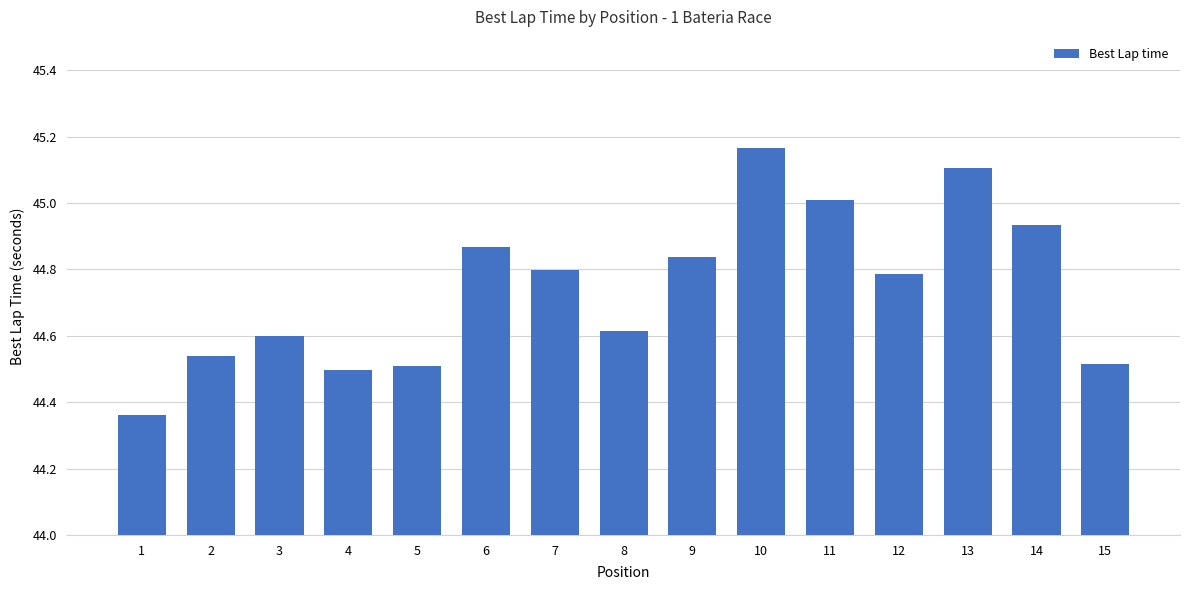

What is the approximate value at 11?

45.0